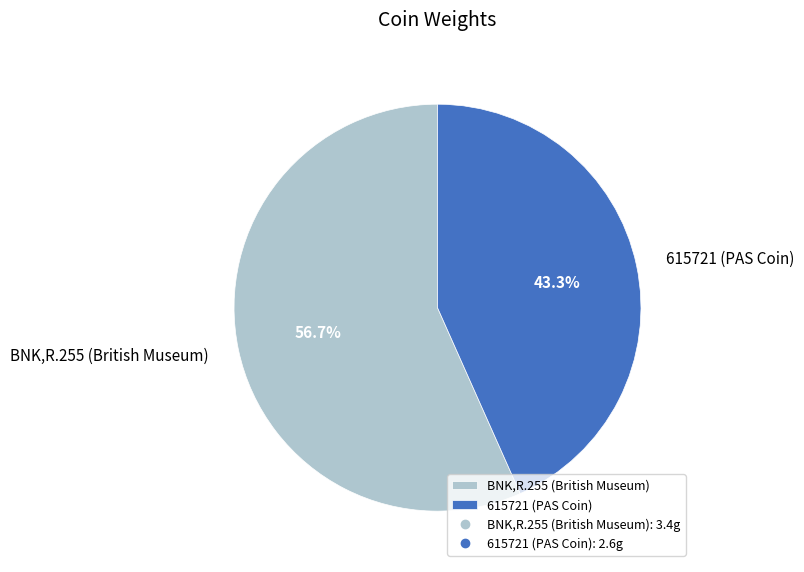

What is the majority slice?

BNK,R.255 (British Museum)